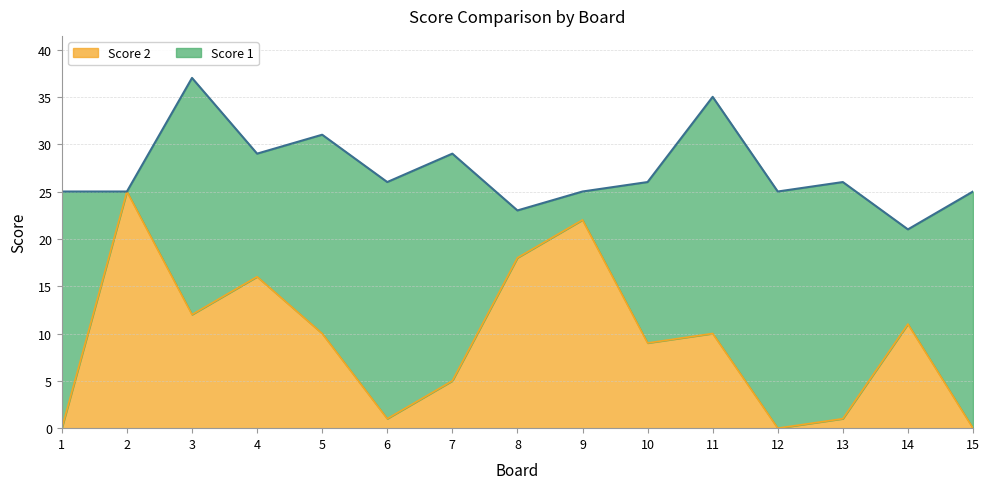

How many positive values are there?

12